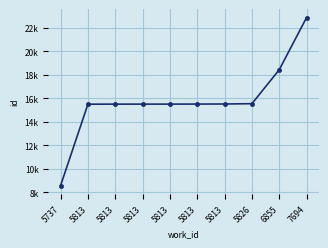

Reading left to right, list all the values displayed in this chart.

8582	15504	15508	15509	15510	15514	15520	15547	18435	22872